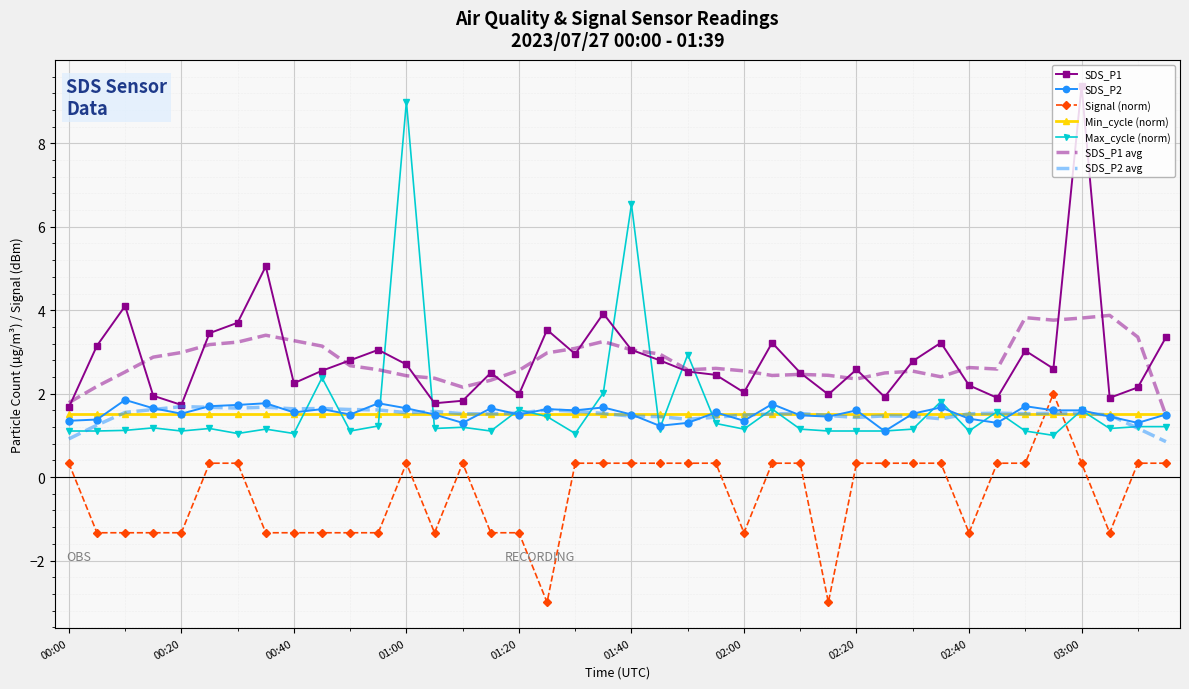

What is the average value of the SDS_P2 series?

1.5